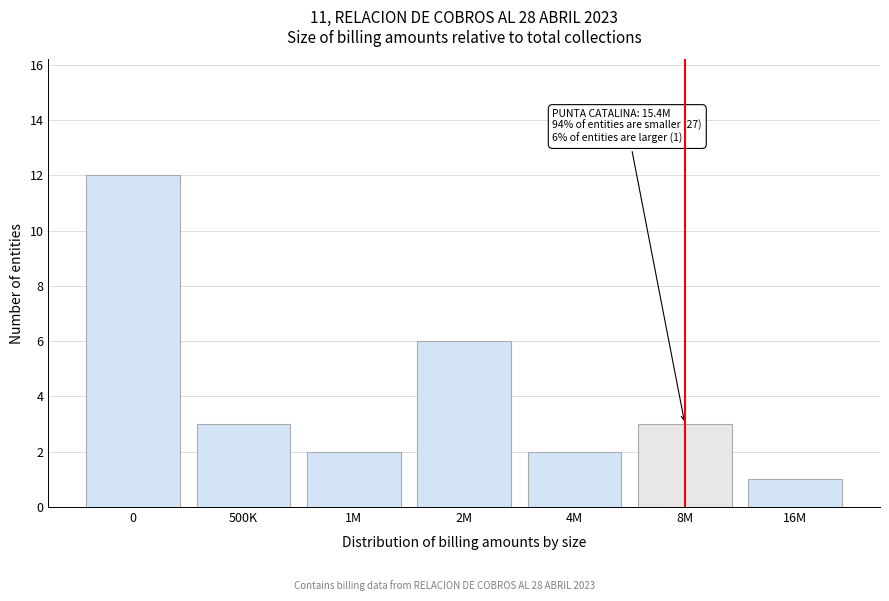

Reading right to left, what are all the values shown in this chart?

16M=1	8M=3	4M=2	2M=6	1M=2	500K=3	0=12